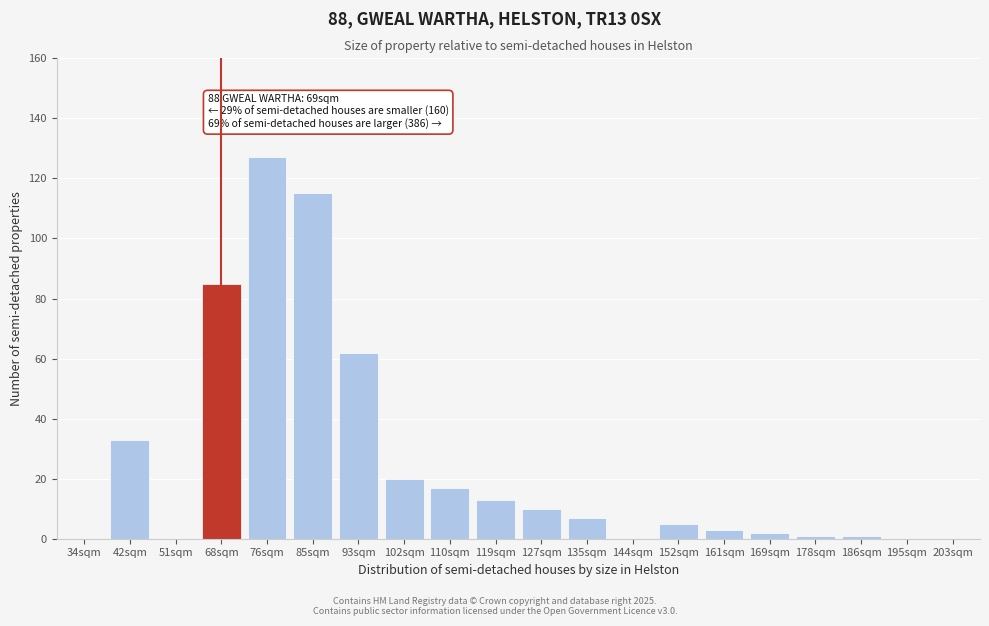

Reading left to right, transcribe all the data shown in this chart.

34sqm=0	42sqm=33	51sqm=0	68sqm=85	76sqm=127	85sqm=115	93sqm=62	102sqm=20	110sqm=17	119sqm=13	127sqm=10	135sqm=7	144sqm=0	152sqm=5	161sqm=3	169sqm=2	178sqm=1	186sqm=1	195sqm=0	203sqm=0